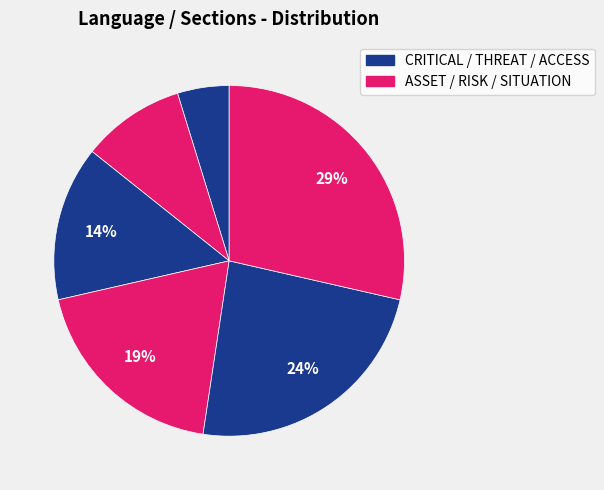

Count the number of slices in the pie.

6